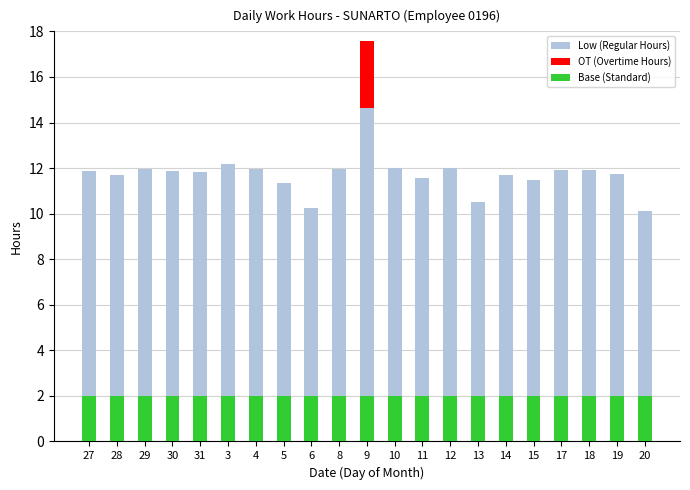

Which series has the largest range (max minus min)?

Low (Regular Hours)